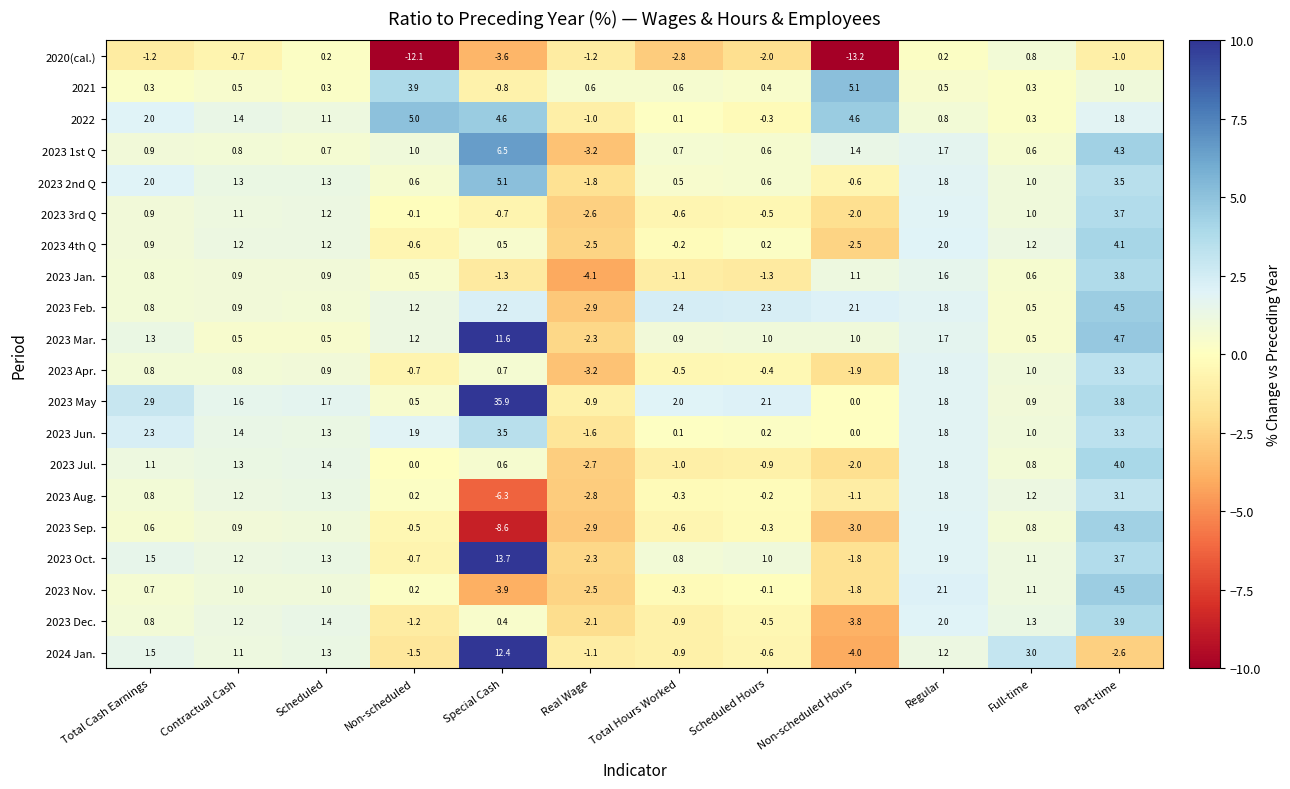

How many categories are shown in the chart?

12